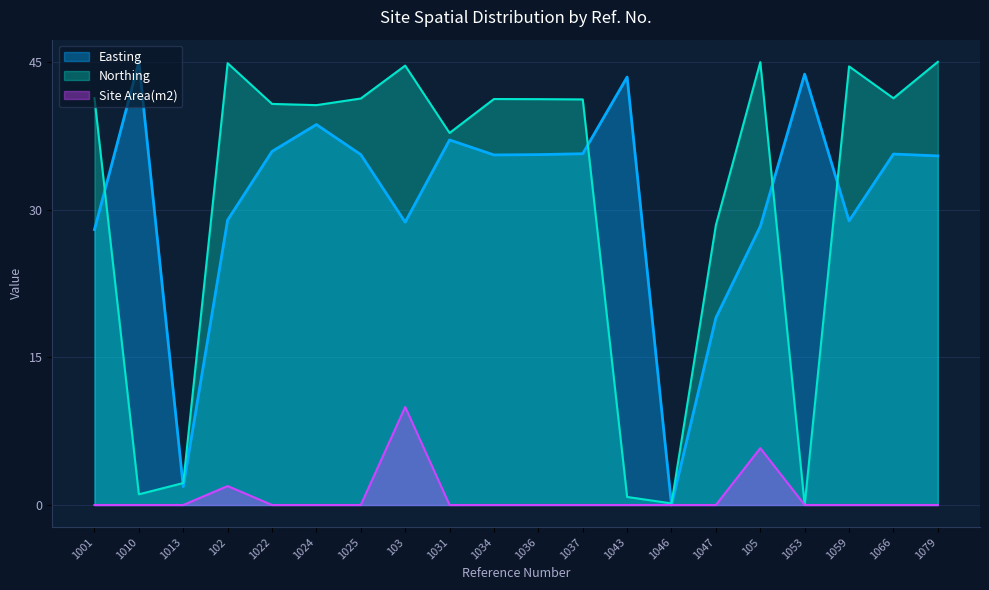

What position from the left is 1010?

2